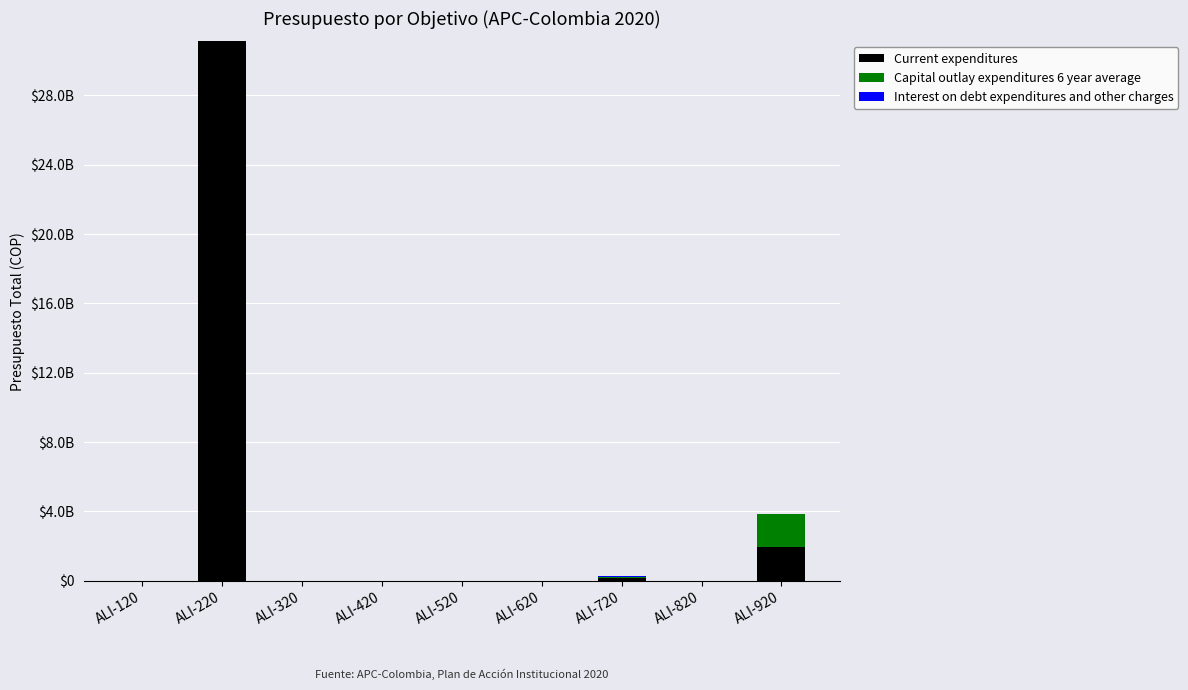

Which series has the widest spread of values?

Current expenditures